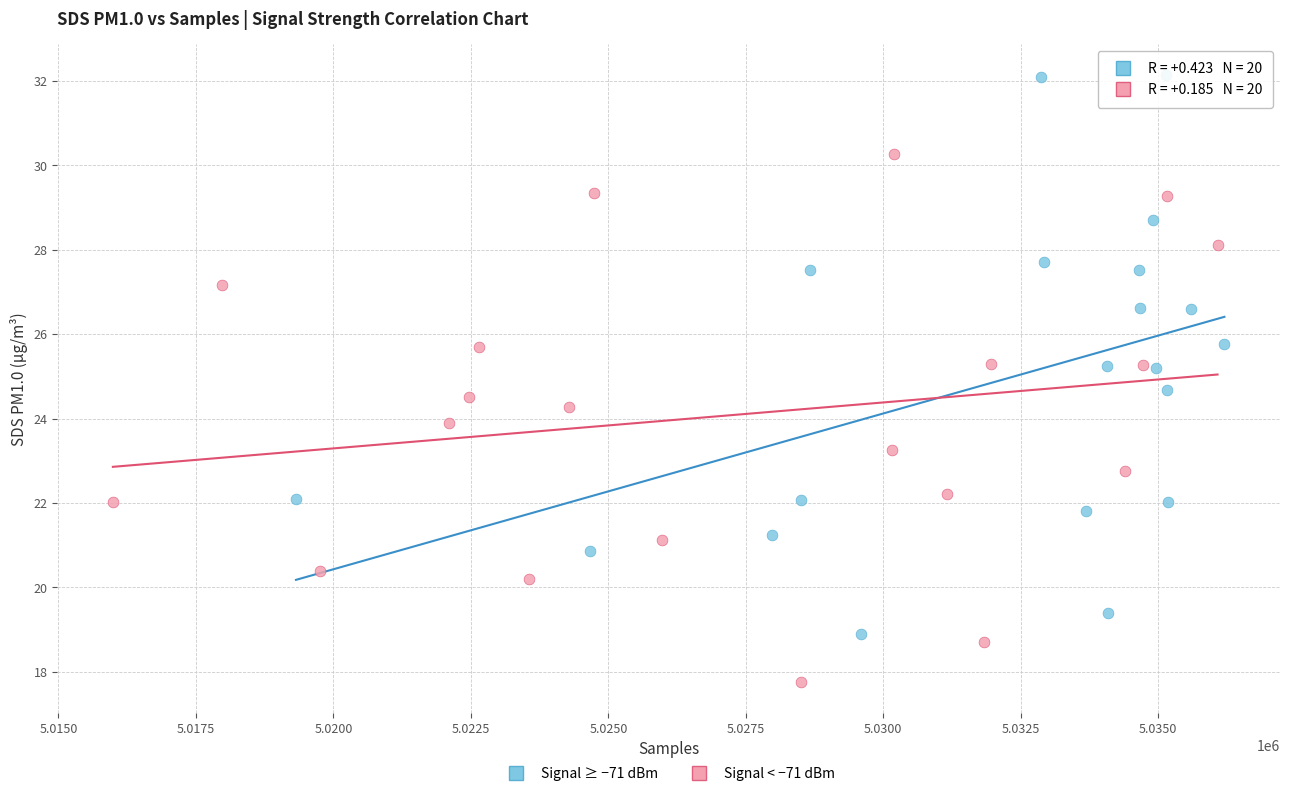

Which series reaches the maximum Y coordinate?

Signal ≥ −71 dBm